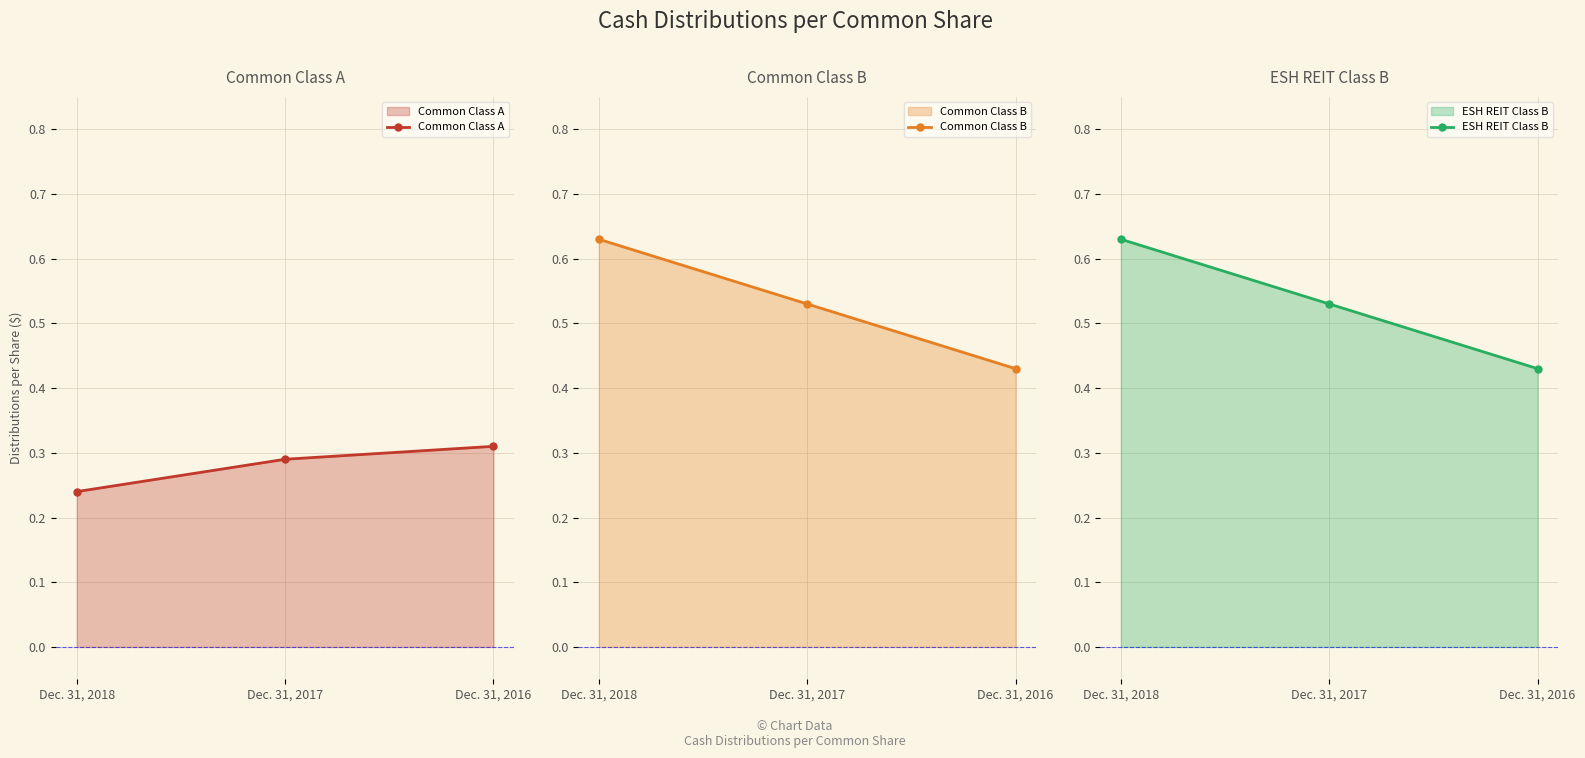

How many distinct data groups are displayed?

3